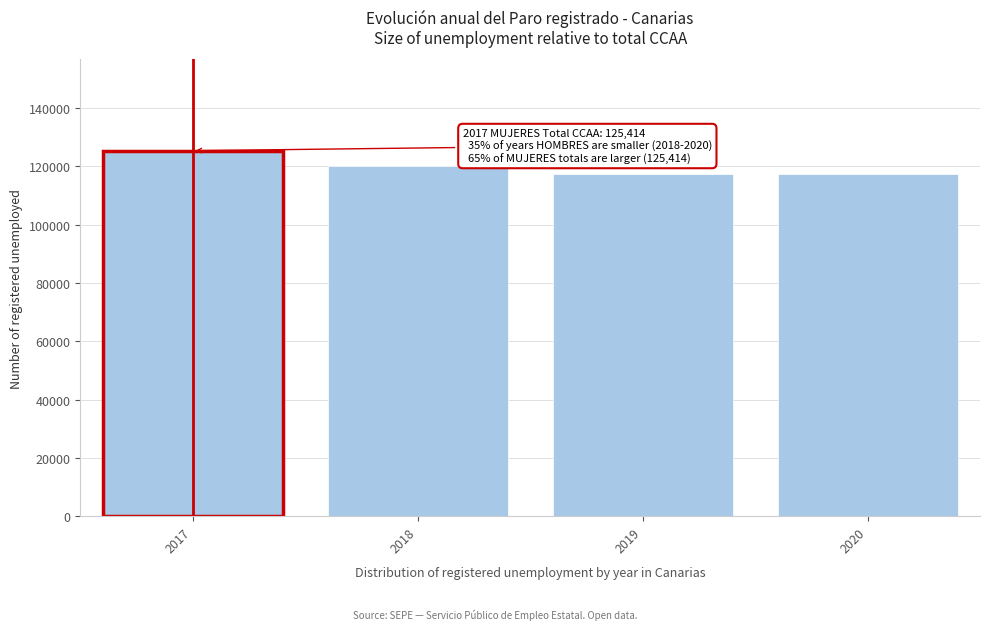

Approximately how many times larger is the value at 2019 compared to 2017?

0.9